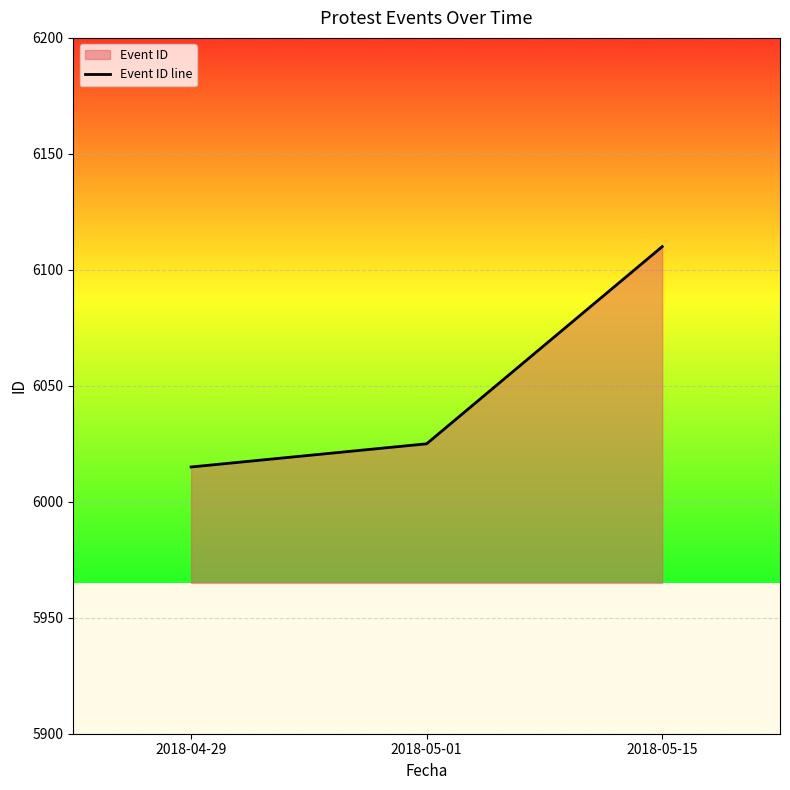

Which label corresponds to the largest value in the chart?

2018-05-15